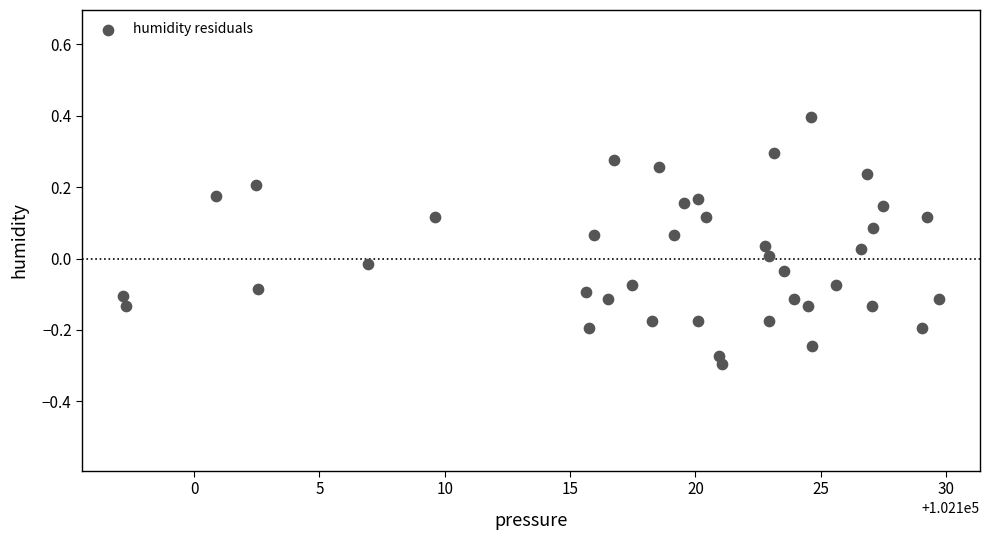

What is the range of X values (max minus min)?

32.6